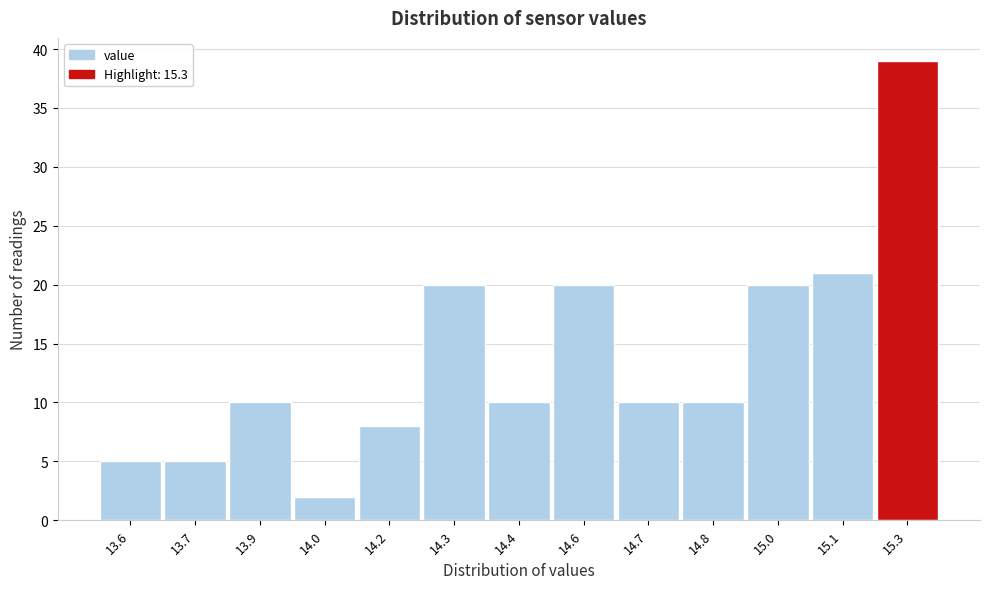

Reading left to right, extract all data points from this chart.

5	5	10	2	8	20	10	20	10	10	20	21	39